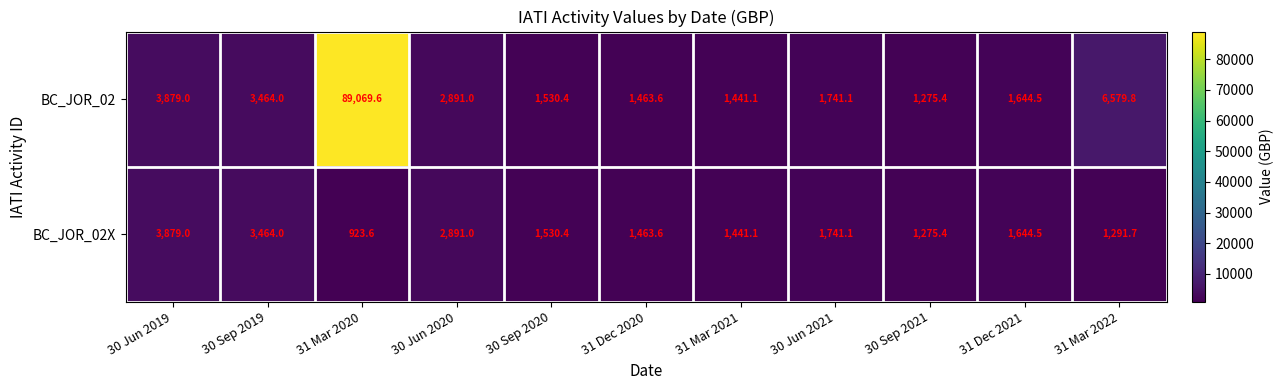

List the series in order of their peak value, highest first.

BC_JOR_02, BC_JOR_02X